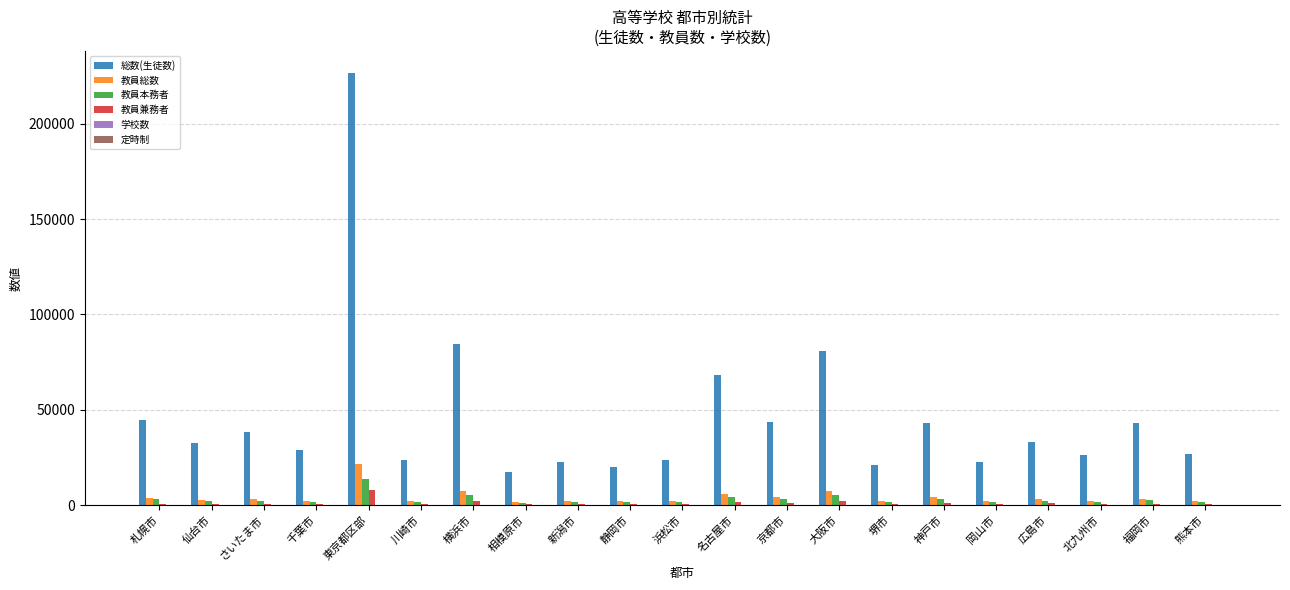

The value of 教員総数 at 大阪市 is 7595. True or false?

True